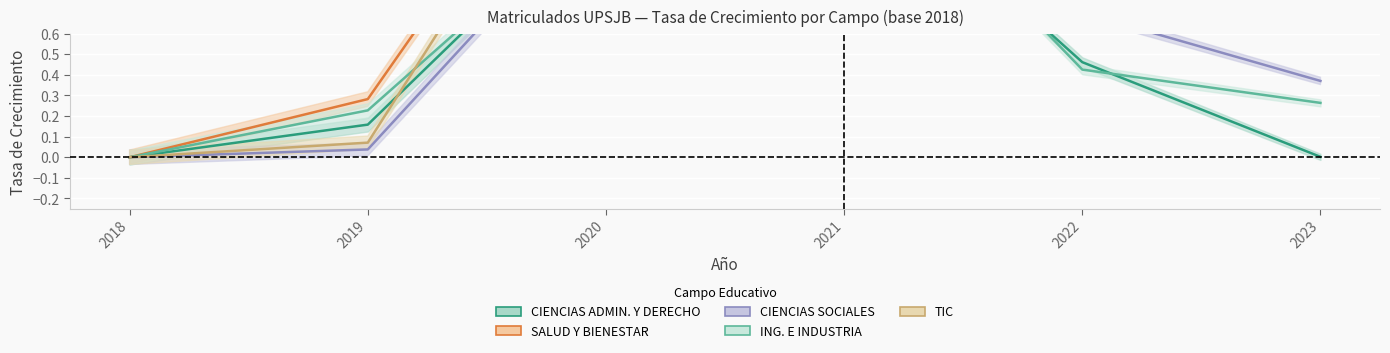

Rank the series at 2020 from highest to lowest value.

SALUD Y BIENESTAR, TIC, CIENCIAS SOCIALES, CIENCIAS ADMIN. Y DERECHO, ING. E INDUSTRIA